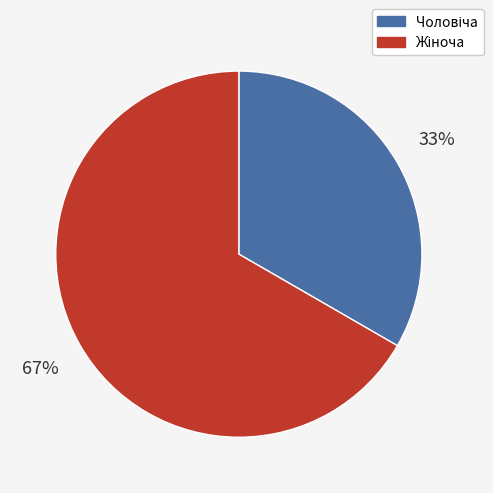

To the nearest percent, what is the average slice percentage?

50%